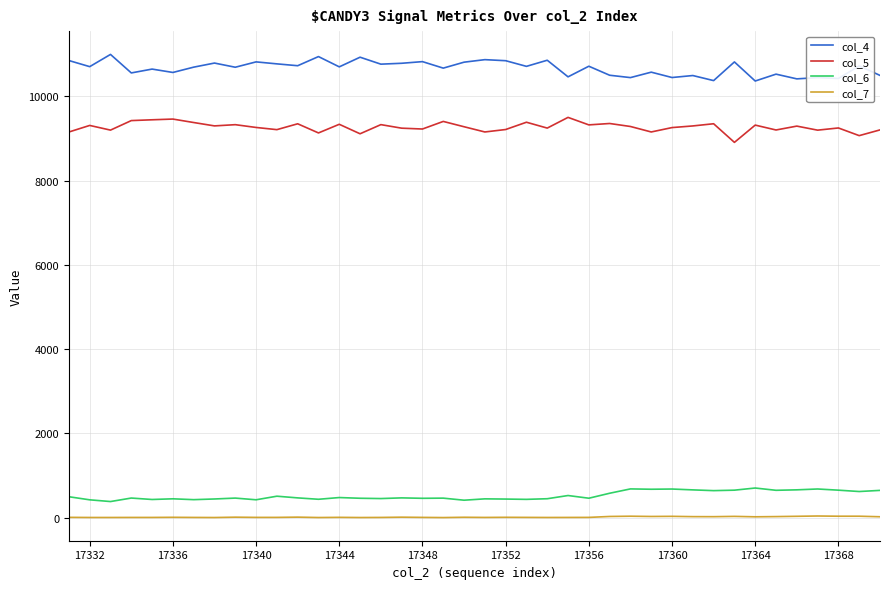

True or false: col_6 and col_5 cross at least once.

False